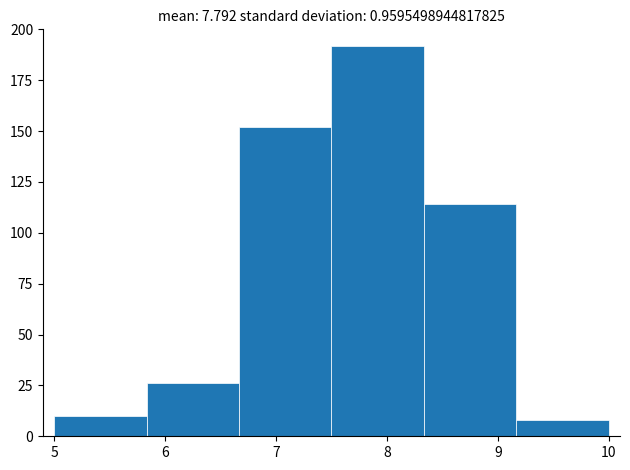

Reading left to right, list every bar in this chart as the range it spans on the x-axis followed by its height. Neither the bar edges nor the heights are printed on the chart, so give them approximately, as read against the axes.

5.0 to 5.8: 10
5.8 to 6.7: 25
6.7 to 7.5: 150
7.5 to 8.3: 190
8.3 to 9.2: 115
9.2 to 10.0: 10